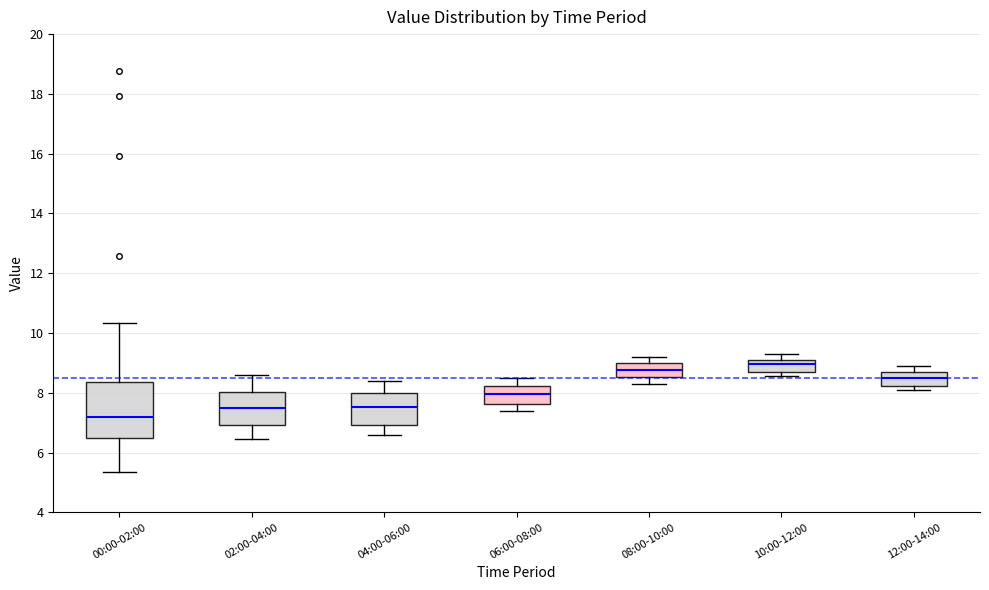

Where does the lower whisker of the box for 04:00-06:00 end on the y-axis? The values are not printed on the chart, so give them approximately, as read against the axis.

6.6